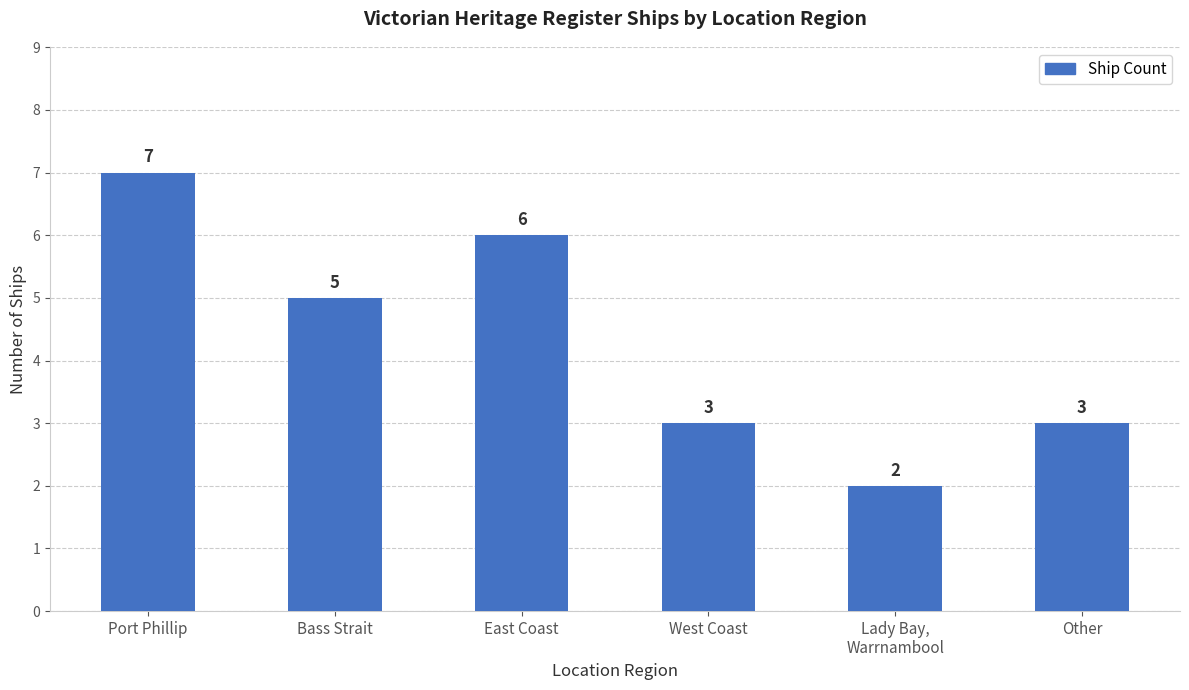

What is the label of the 1st bar from the right?

Other